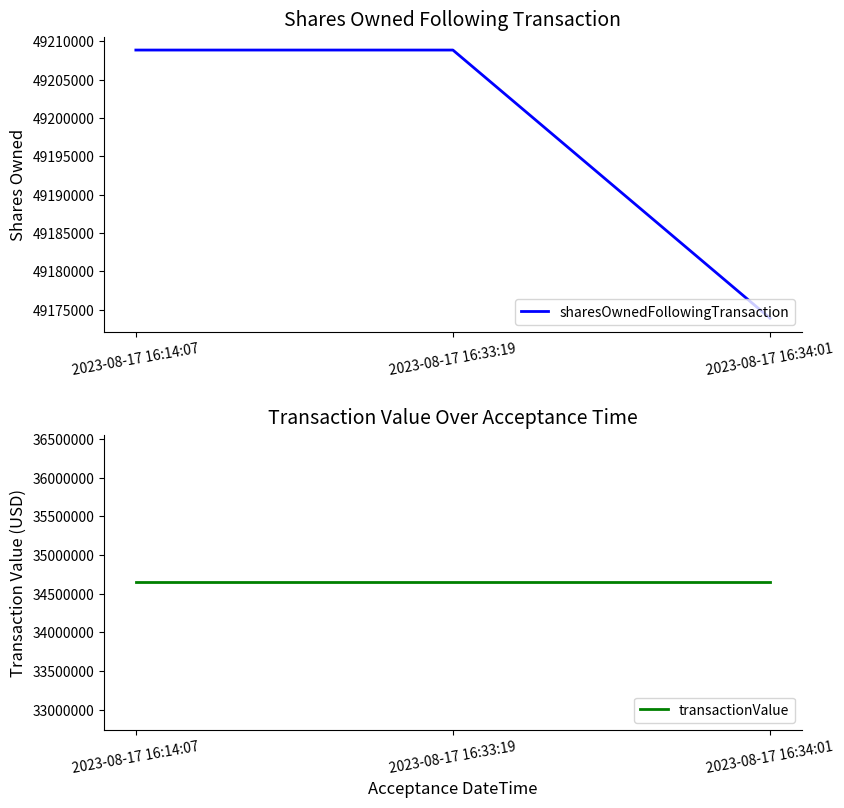

What is the difference between the highest and lowest values at 2023-08-17 16:14:07?

14558863